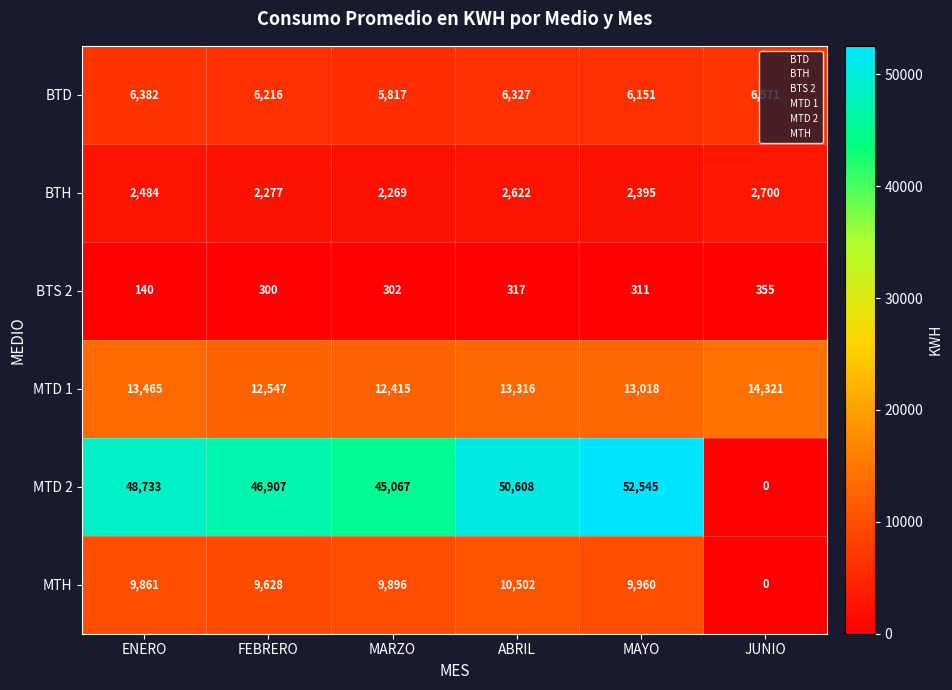

At MARZO, list the series in order from smallest to largest.

BTS 2, BTH, BTD, MTH, MTD 1, MTD 2